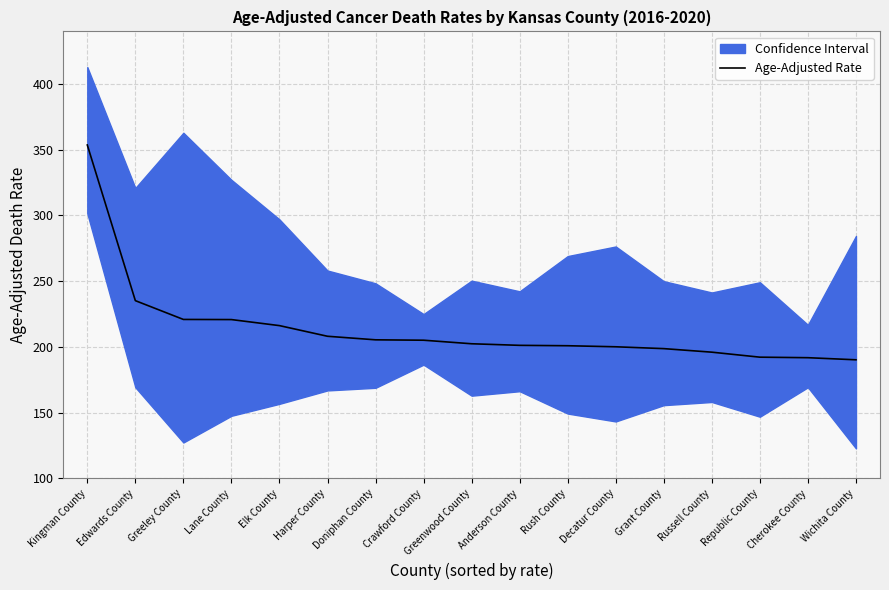

Reading left to right, what are all the values shown in this chart?

Kingman County=353.6	Edwards County=235.2	Greeley County=220.9	Lane County=220.8	Elk County=216.2	Harper County=208.1	Doniphan County=205.4	Crawford County=205.1	Greenwood County=202.4	Anderson County=201.2	Rush County=200.9	Decatur County=200.1	Grant County=198.7	Russell County=196.0	Republic County=192.2	Cherokee County=191.8	Wichita County=190.2